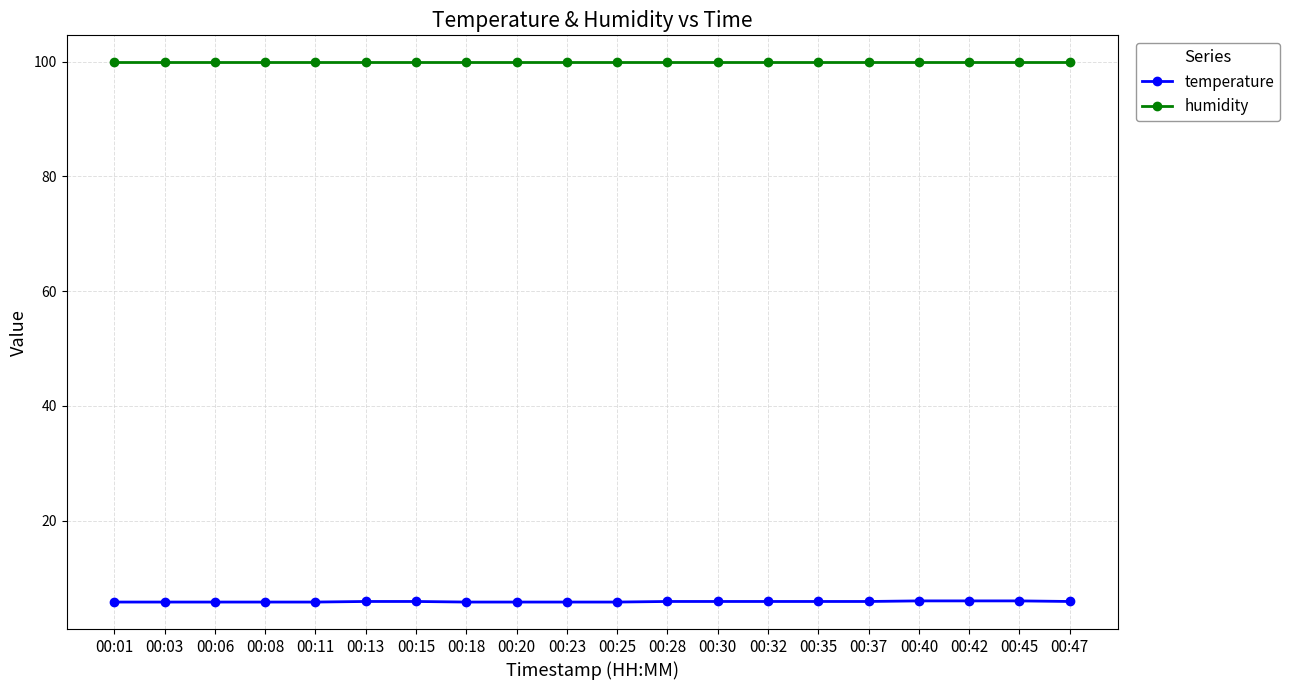

What is the smallest value displayed?

5.8